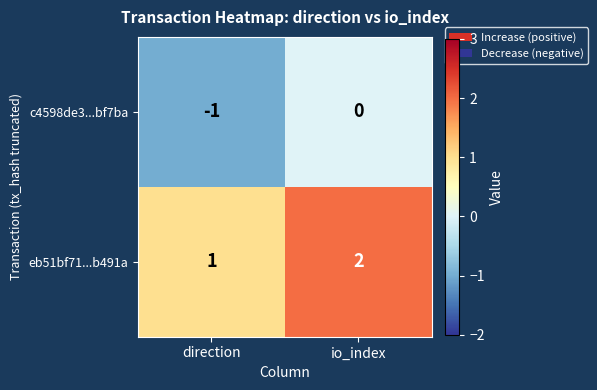

Which label corresponds to the smallest value in the chart?

direction